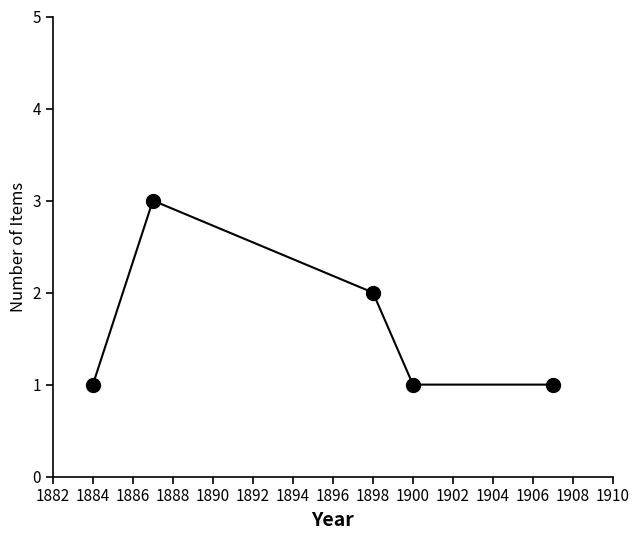

What is the value of the 4th point from the left?

1